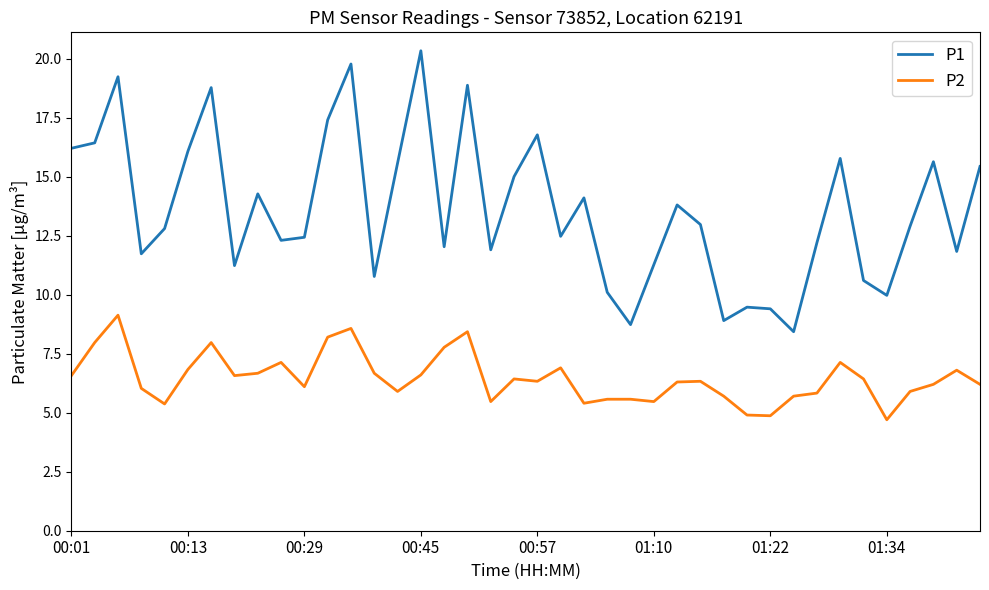

True or false: P2 has more than 0 interior local peaks.

True